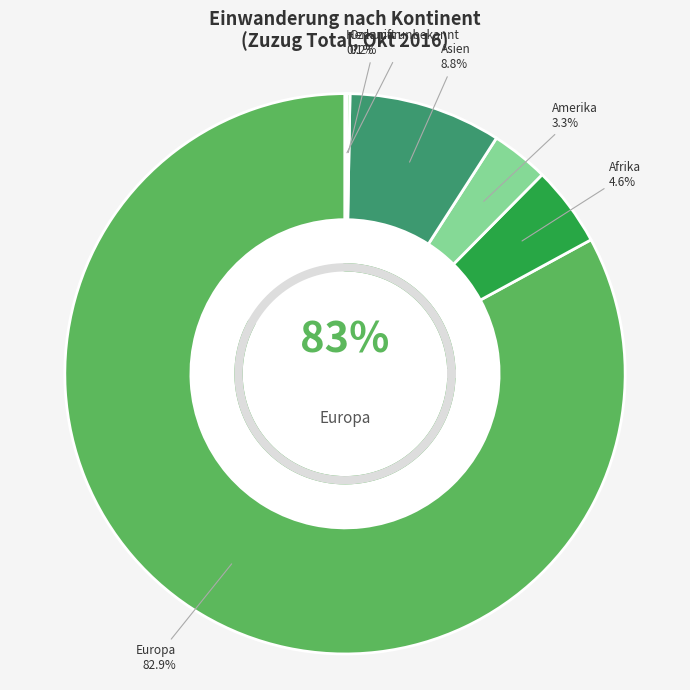

Combined, do Europa and Ozeanien account for over 50%?

Yes